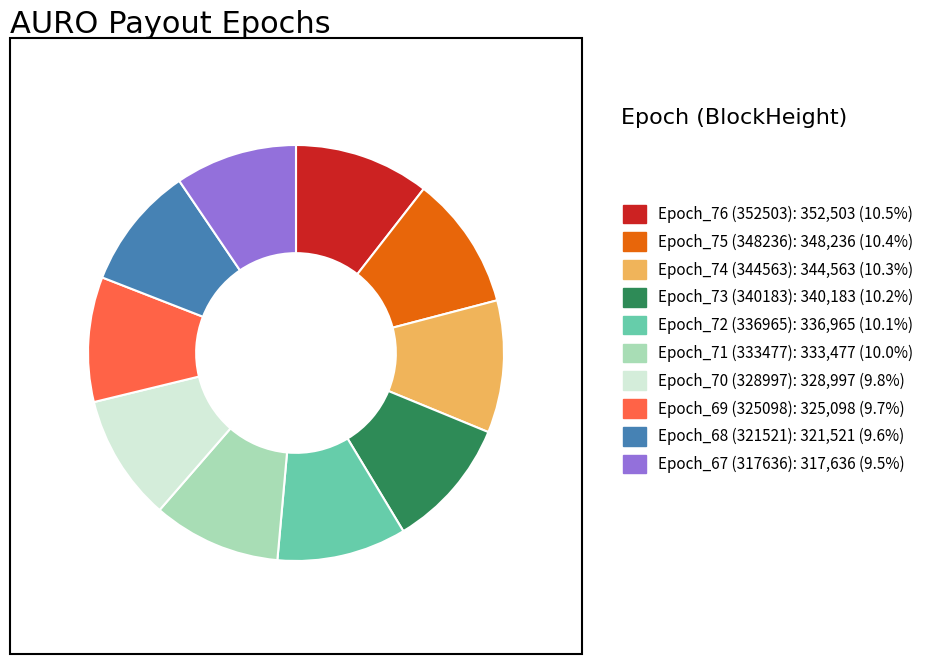

The Epoch_69 (325098) slice represents 10% of the pie. True or false?

True